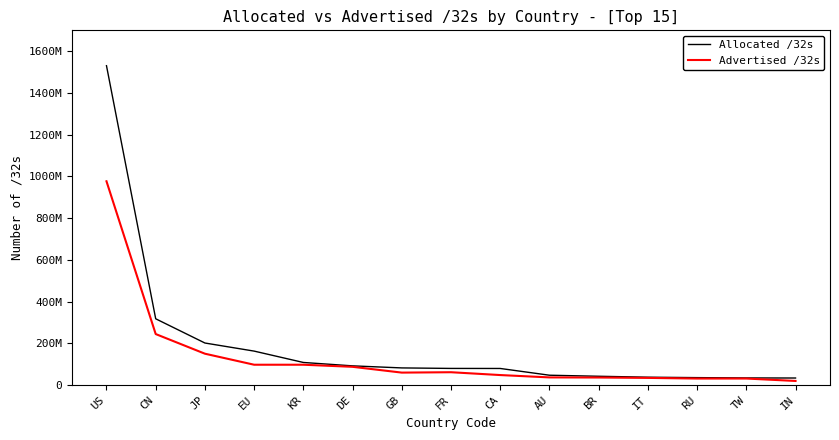

What are all the series names shown in the legend?

Allocated /32s, Advertised /32s